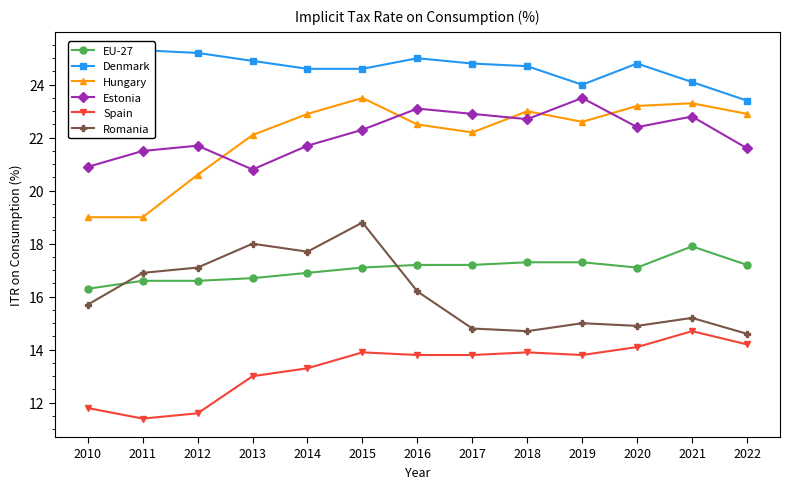

Where is EU-27 nearest to the value 17?

2014